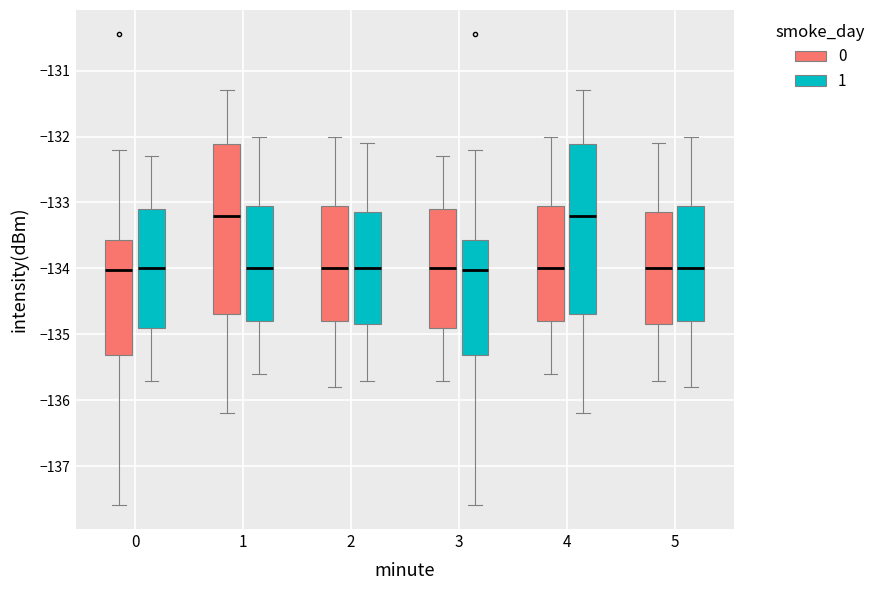

Reading left to right, read every box against the y-axis: the position of its median line, the range the box covers, and the ends of its whiskers. The values are not printed on the chart, so give them approximately, as read against the axis.

0 (0): median -134.0, box -135.3 to -133.6, whiskers -137.6 to -132.2
0 (1): median -134.0, box -134.9 to -133.1, whiskers -135.7 to -132.3
1 (0): median -133.2, box -134.7 to -132.1, whiskers -136.2 to -131.3
1 (1): median -134.0, box -134.8 to -133.0, whiskers -135.6 to -132.0
2 (0): median -134.0, box -134.8 to -133.0, whiskers -135.8 to -132.0
2 (1): median -134.0, box -134.8 to -133.1, whiskers -135.7 to -132.1
3 (0): median -134.0, box -134.9 to -133.1, whiskers -135.7 to -132.3
3 (1): median -134.0, box -135.3 to -133.6, whiskers -137.6 to -132.2
4 (0): median -134.0, box -134.8 to -133.0, whiskers -135.6 to -132.0
4 (1): median -133.2, box -134.7 to -132.1, whiskers -136.2 to -131.3
5 (0): median -134.0, box -134.8 to -133.1, whiskers -135.7 to -132.1
5 (1): median -134.0, box -134.8 to -133.0, whiskers -135.8 to -132.0